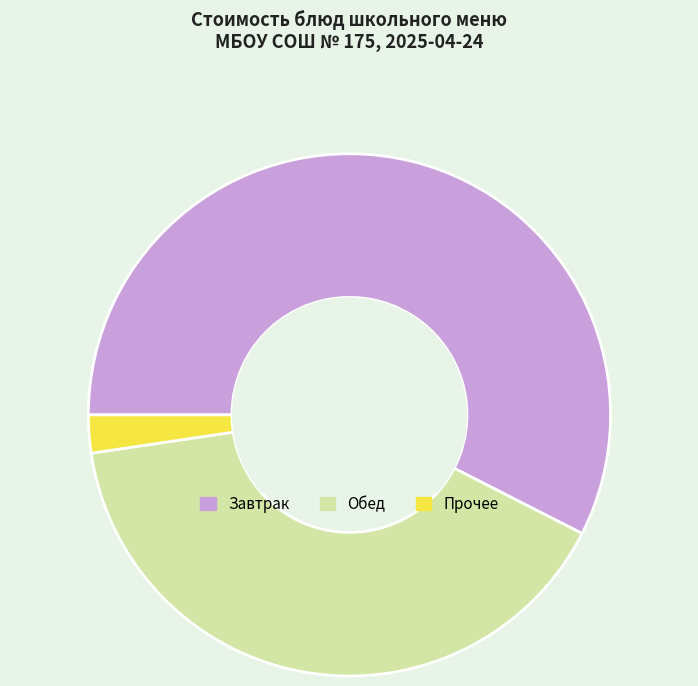

Rank the categories by value from highest to lowest.

Завтрак, Обед, Прочее